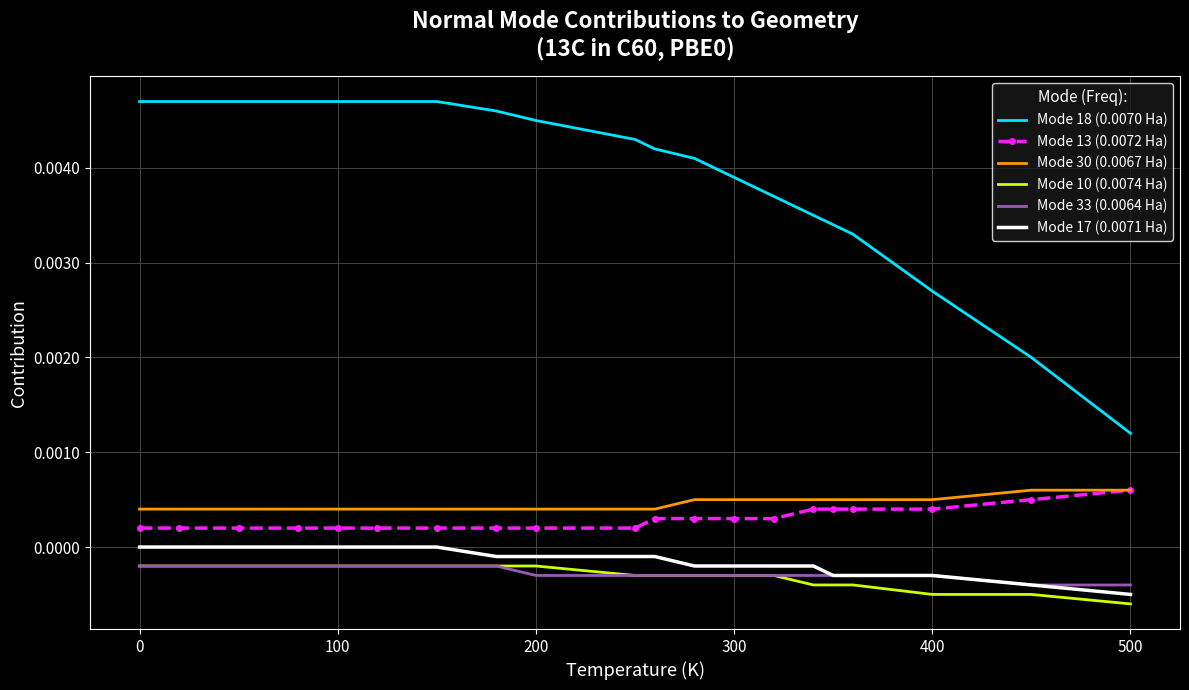

Which series has the largest range (max minus min)?

Mode 18 (0.0070 Ha)